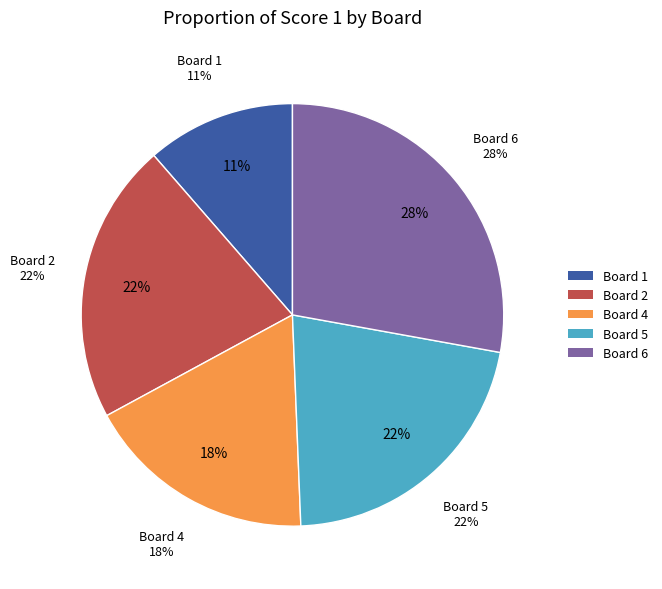

Is it true that Board 3 is 7% of the pie?

False